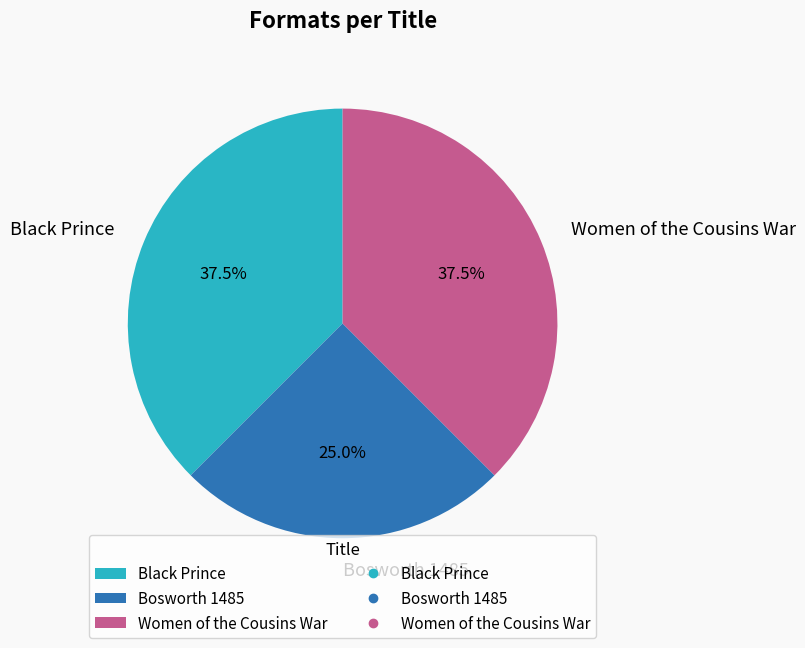

Is it true that Bosworth 1485 is 25% of the pie?

True